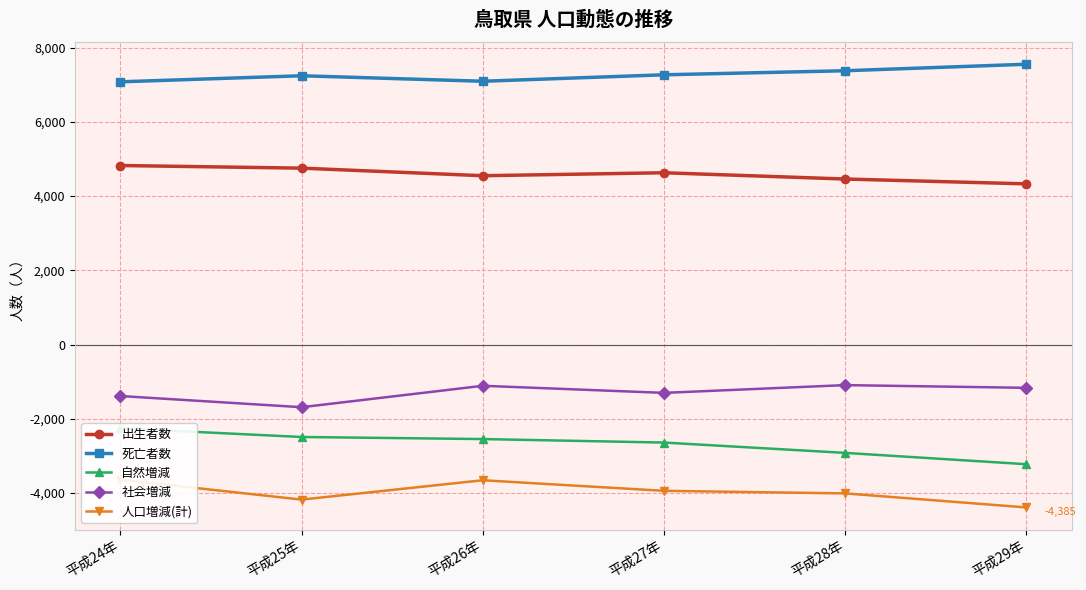

The 死亡者数 series shows 10937 at 平成25年. True or false?

False